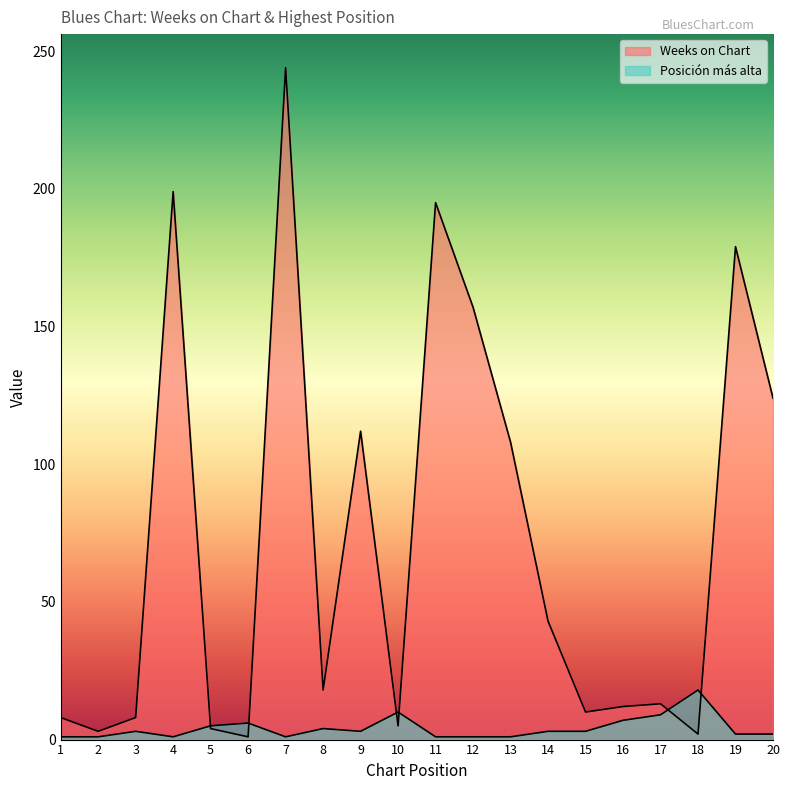

Reading left to right, extract all data points from this chart.

Weeks on Chart: 1=8	2=3	3=8	4=199	5=4	6=1	7=244	8=18	9=112	10=5	11=195	12=157	13=108	14=43	15=10	16=12	17=13	18=2	19=179	20=124
Posicion mas alta: 1=1	2=1	3=3	4=1	5=5	6=6	7=1	8=4	9=3	10=10	11=1	12=1	13=1	14=3	15=3	16=7	17=9	18=18	19=2	20=2